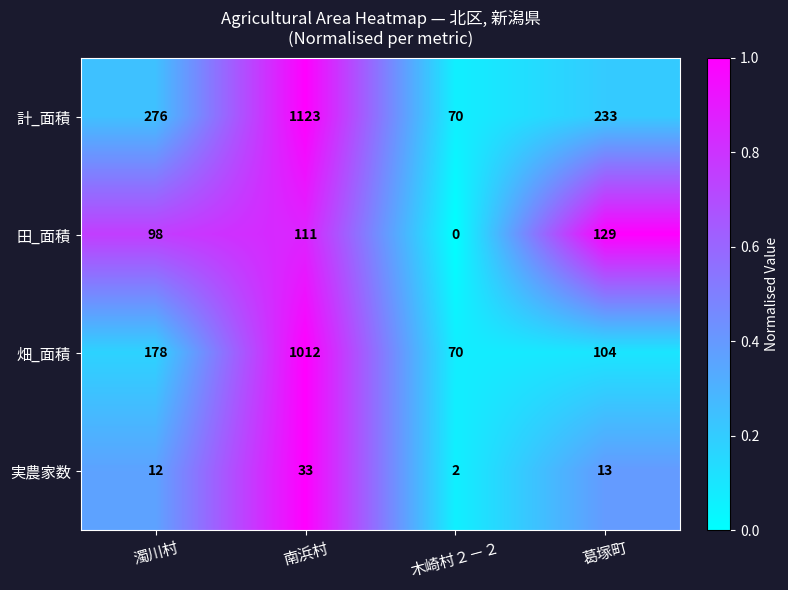

Which category has the highest value across all series?

南浜村